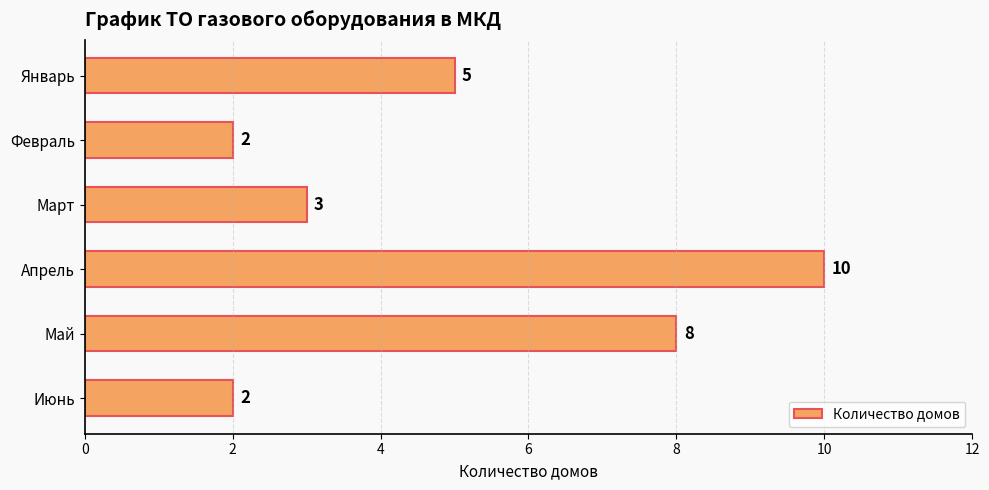

What is the label of the 4th bar from the top?

Апрель